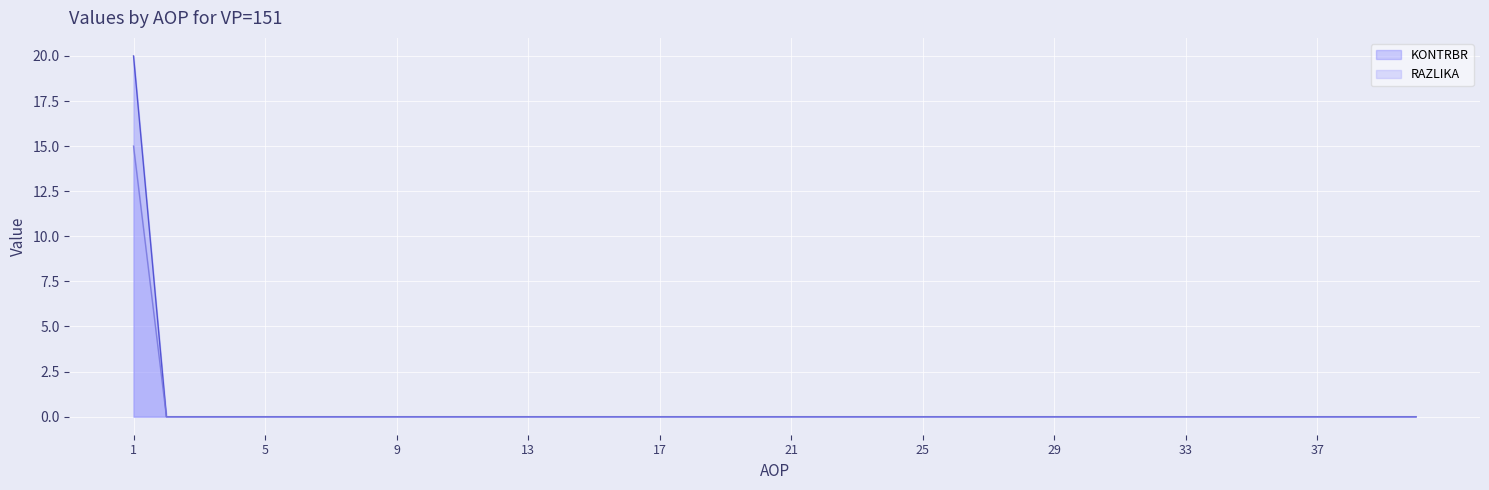

The IZNOS02 series shows 7 at 38. True or false?

False